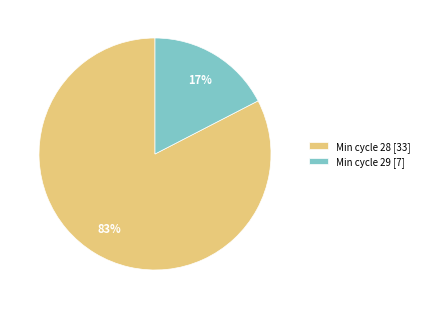

To the nearest percent, what percentage of the pie is Min cycle 28 [33]?

83%